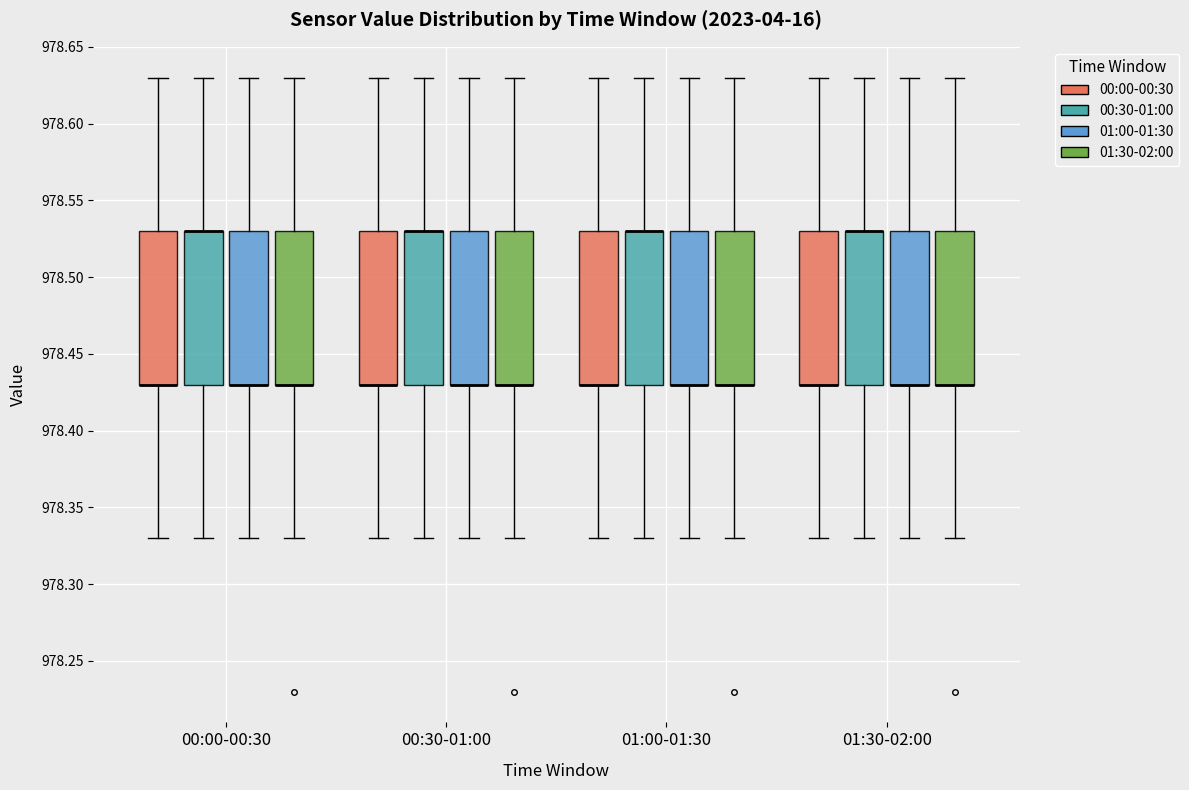

Where does the lower whisker of the box for 01:30-02:00 (01:30-02:00) end on the y-axis? The values are not printed on the chart, so give them approximately, as read against the axis.

978.33